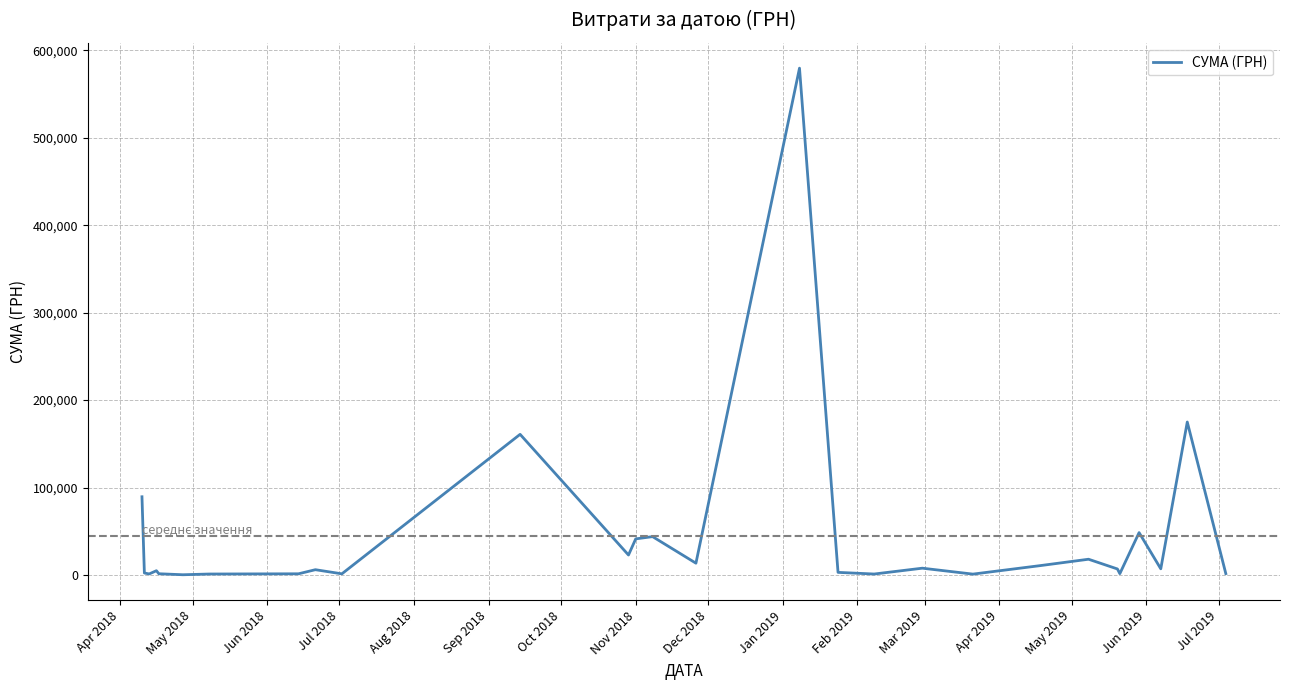

What is the greatest value displayed?

579567.6